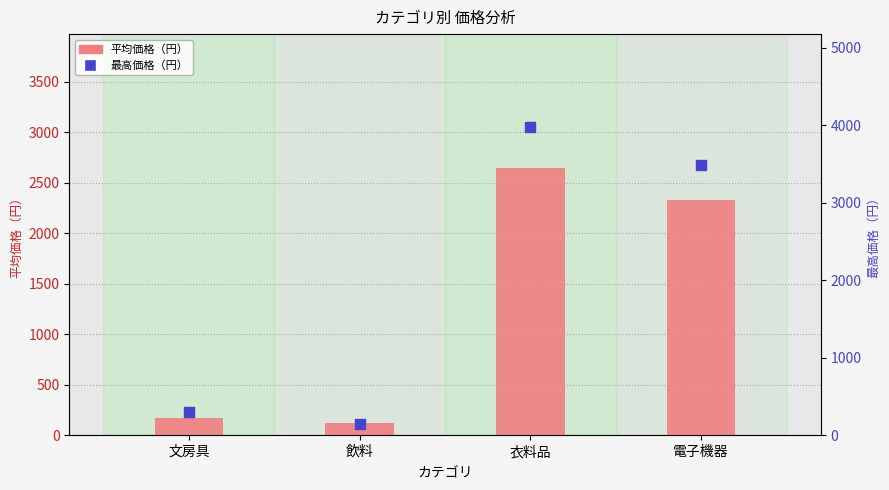

At how many categories does at least one series exceed 627?

2